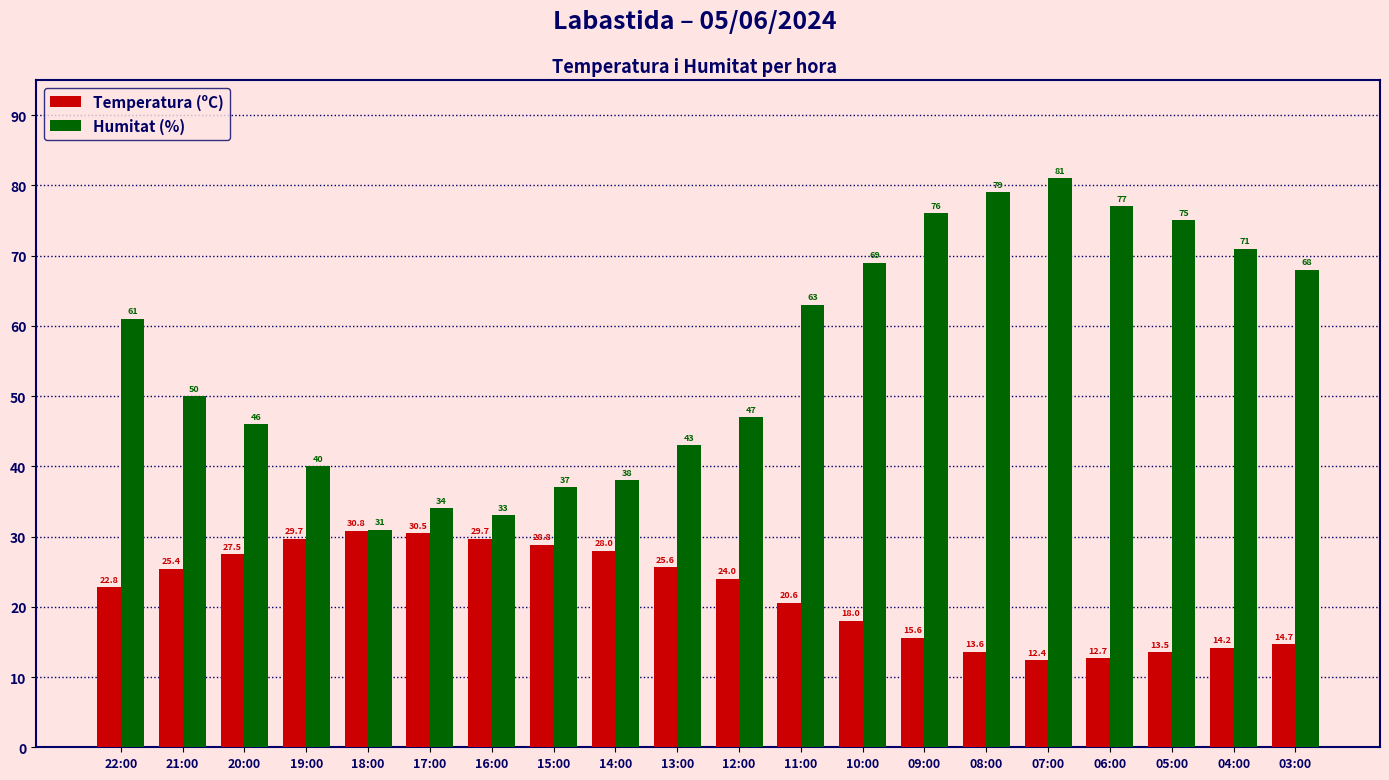

What value does the Humitat (%) series have at 17:00?

34.0